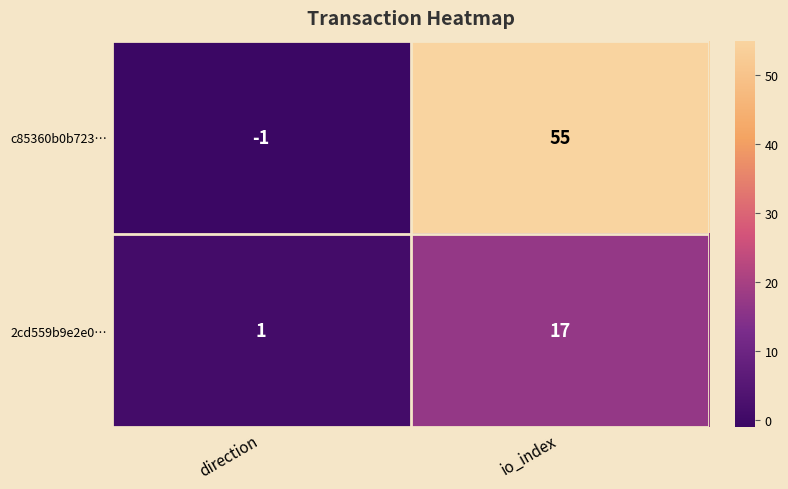

True or false: 2cd559b9e2e0… has a value of 17 at io_index.

True